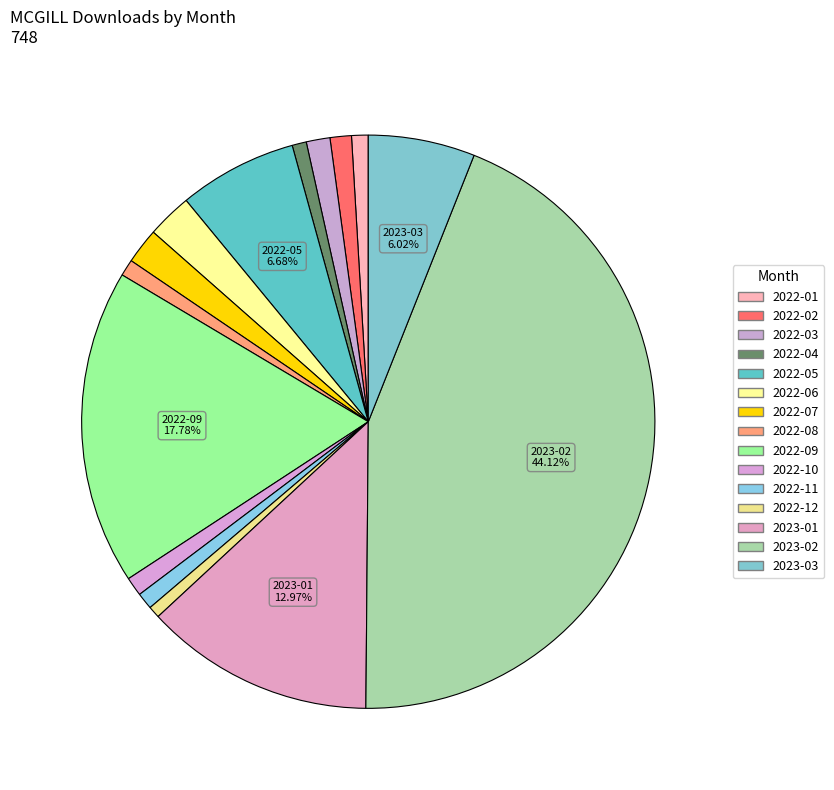

Does 2022-01 account for over 50% of the chart?

No